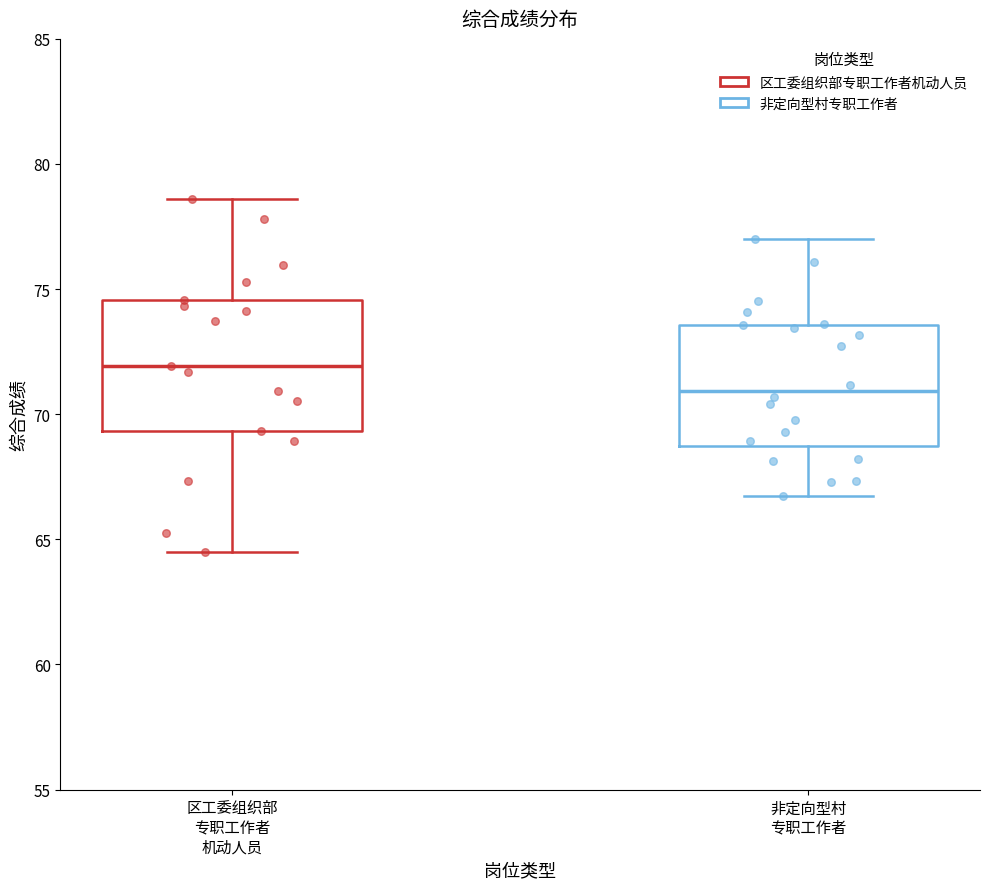

Reading left to right, read every box against the y-axis: the position of its median line, the range the box covers, and the ends of its whiskers. The values are not printed on the chart, so give them approximately, as read against the axis.

区工委组织部 专职工作者 机动人员: median 72.0, box 69.5 to 74.5, whiskers 64.5 to 78.5
非定向型村 专职工作者: median 71.0, box 68.5 to 73.5, whiskers 66.5 to 77.0